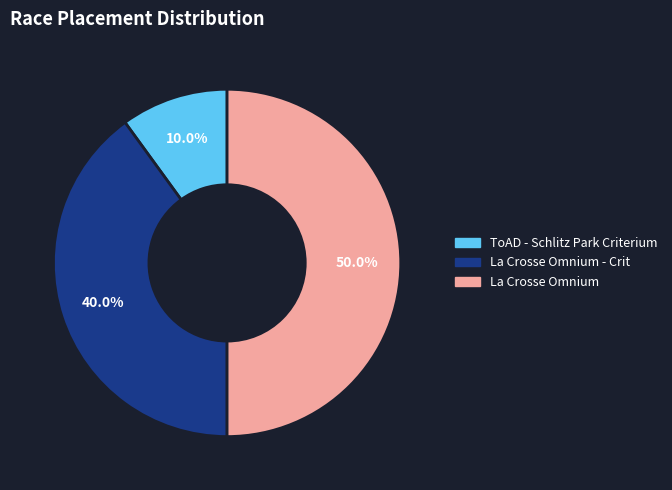

How many segments does this pie chart have?

3